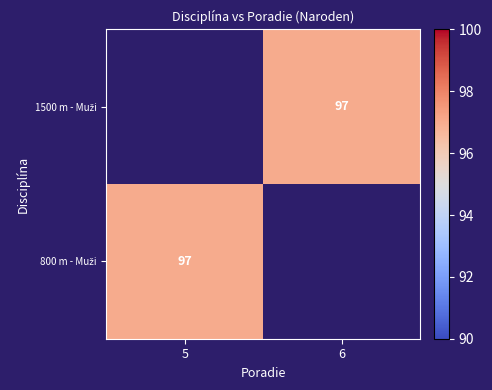

What is the smallest value displayed?

97.0